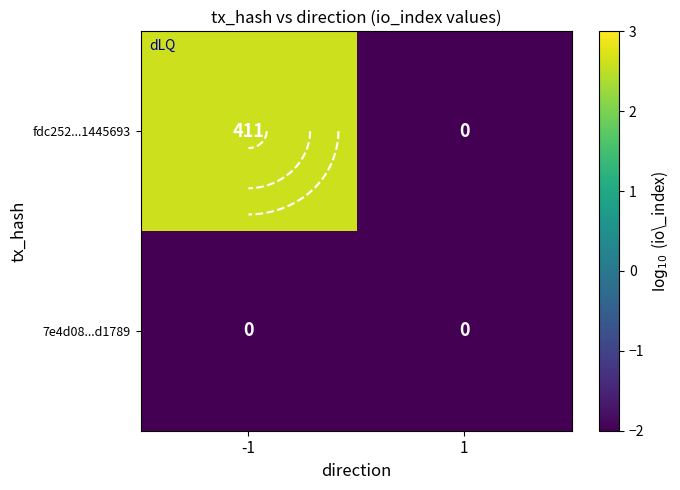

Is the value of fdc252...1445693 at 1 greater than the value of 7e4d08...d1789 at 1?

No